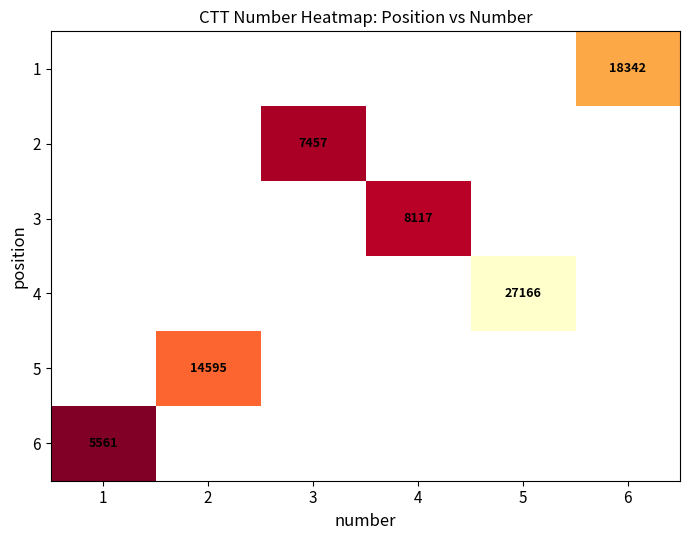

What is the minimum value shown in the chart?

5561.0